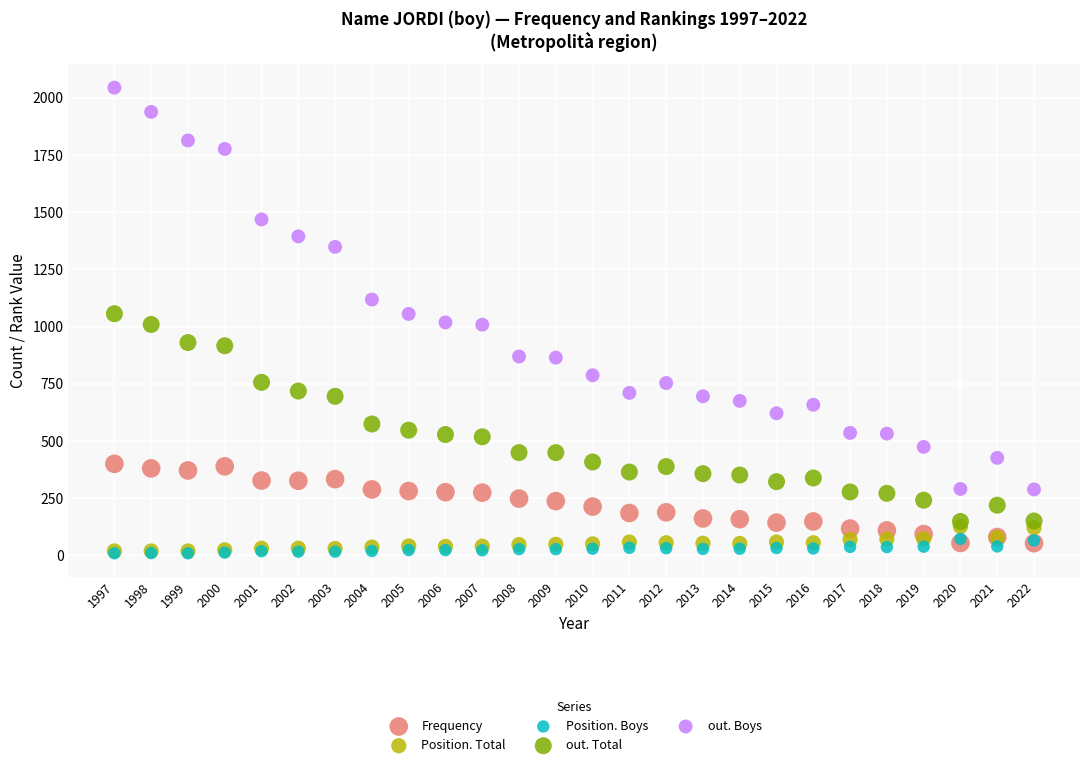

In the out. Boys series, what Y value is closest to 1166?

1118